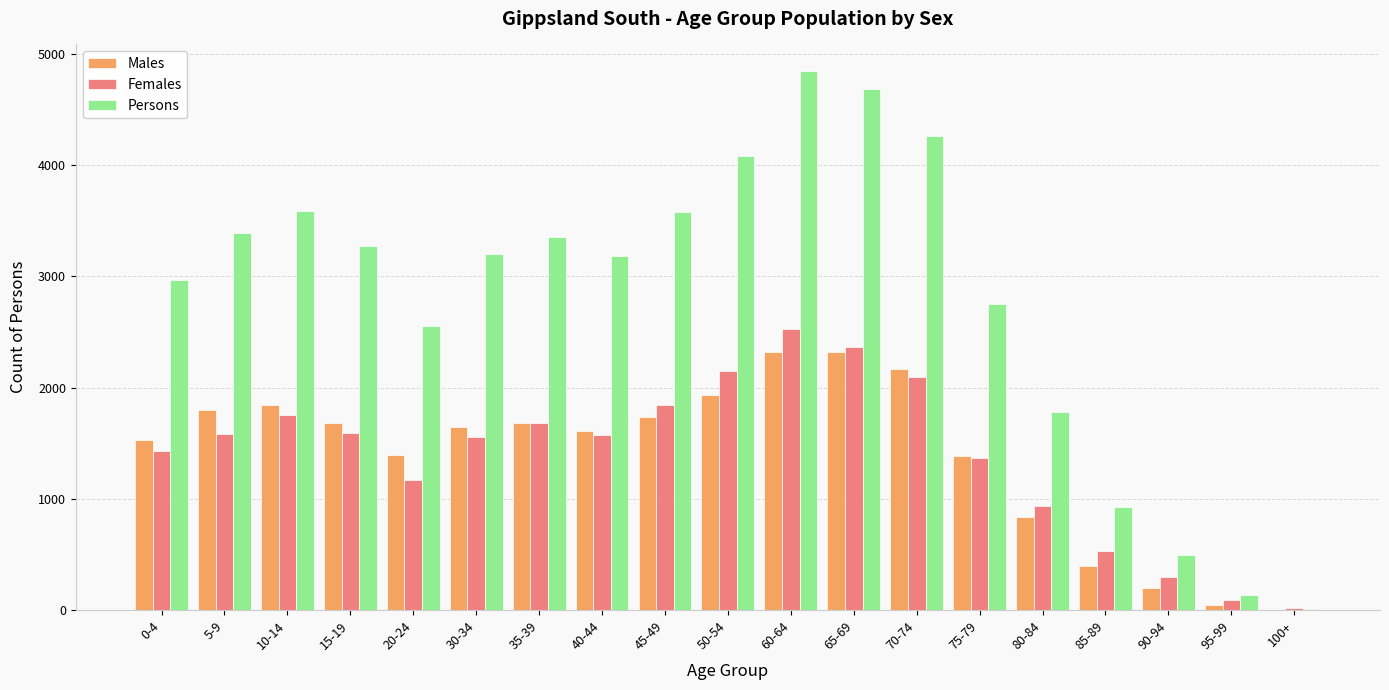

Where is Persons nearest to the value 2428?

20-24